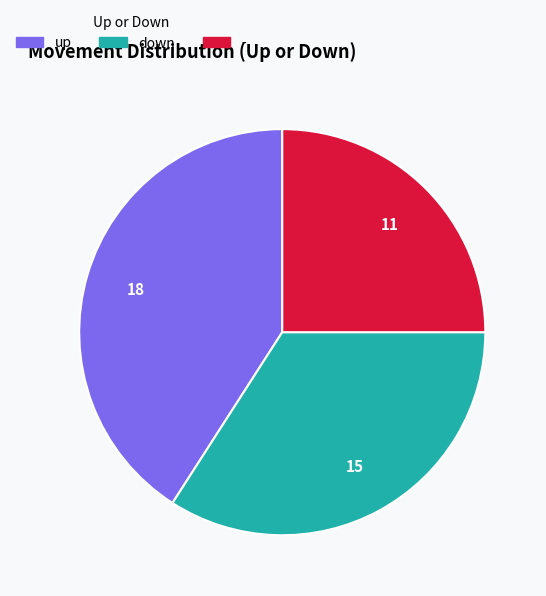

Which category has the biggest portion of the pie?

up